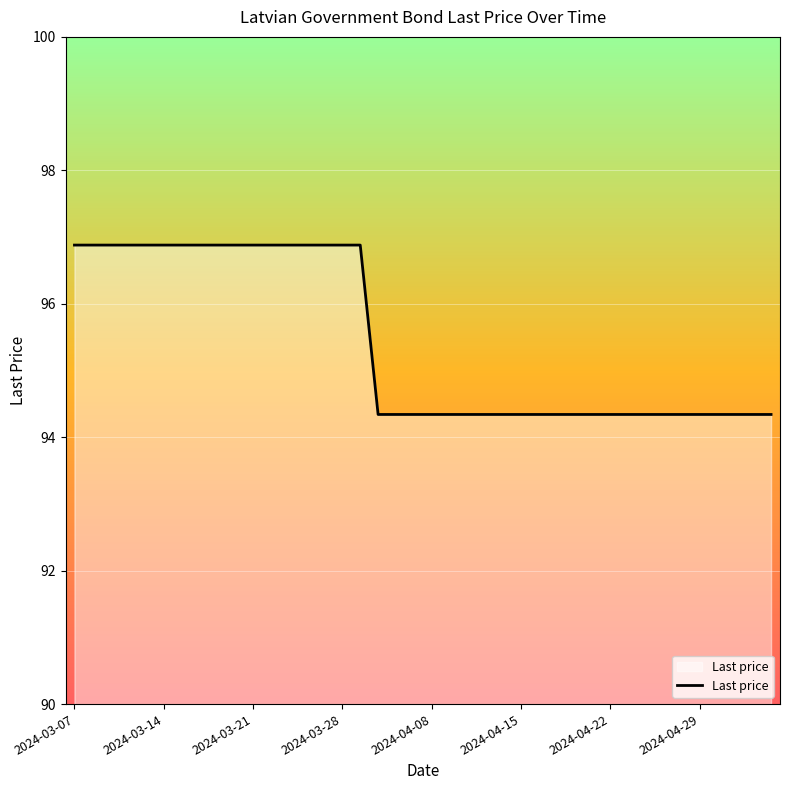

What is the difference between the maximum and minimum values?

2.5